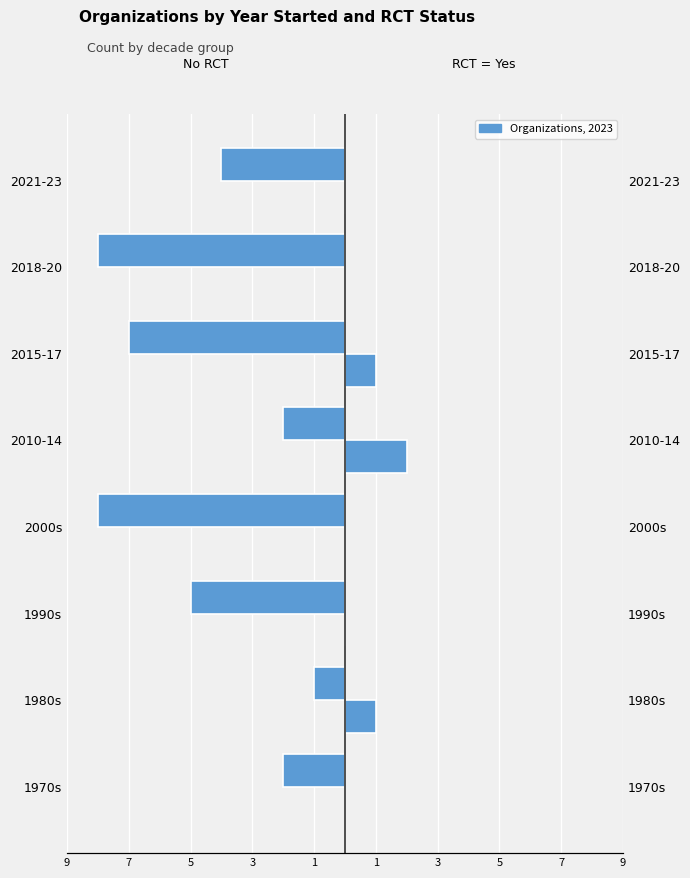

How many bars are there in total?

16